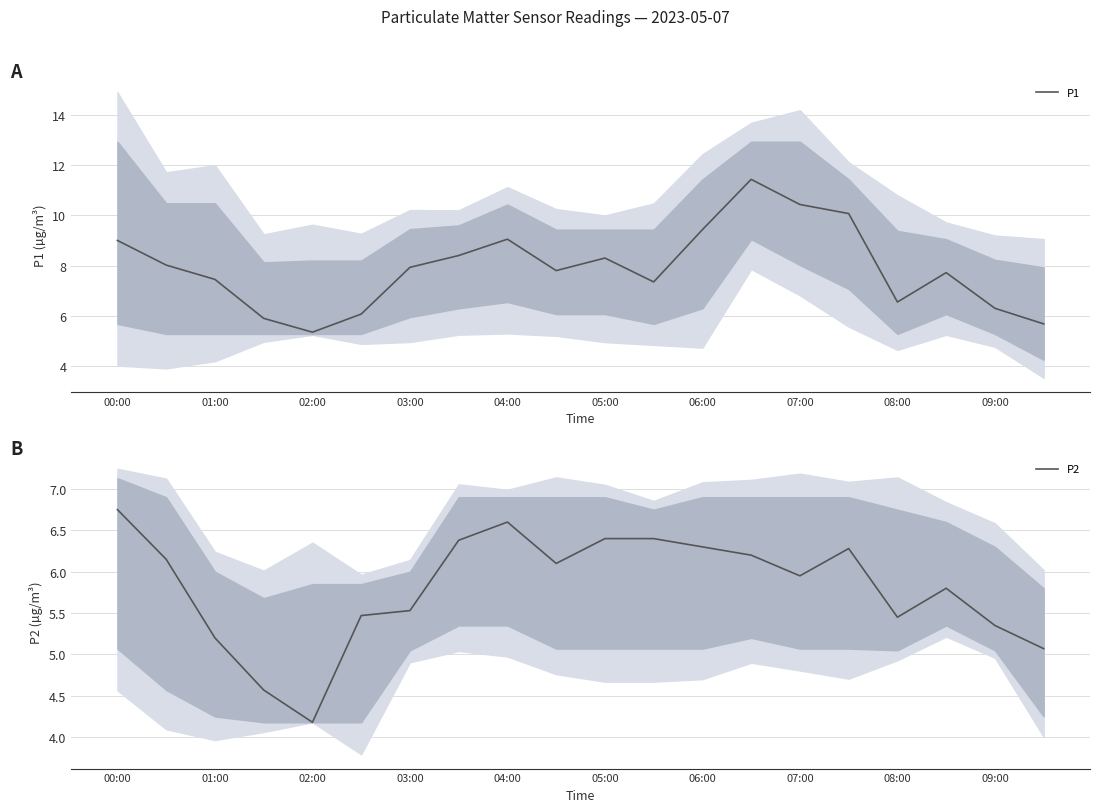

At which category does the chart reach its peak across all series?

13